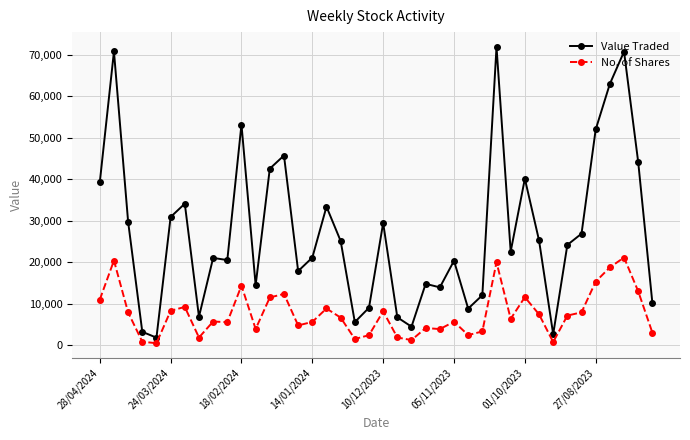

Is this an area chart (filled region under the line)?

No